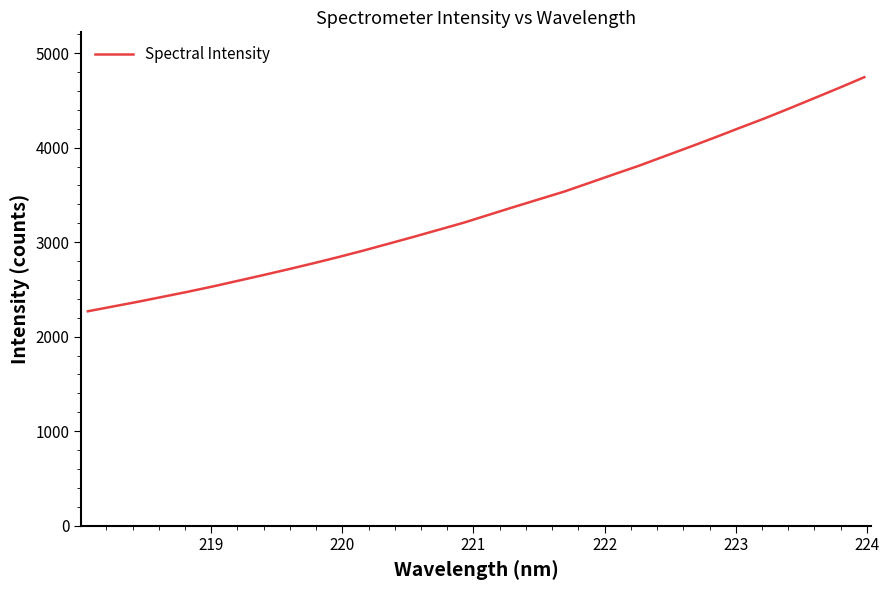

What is the smallest value displayed?

2268.5